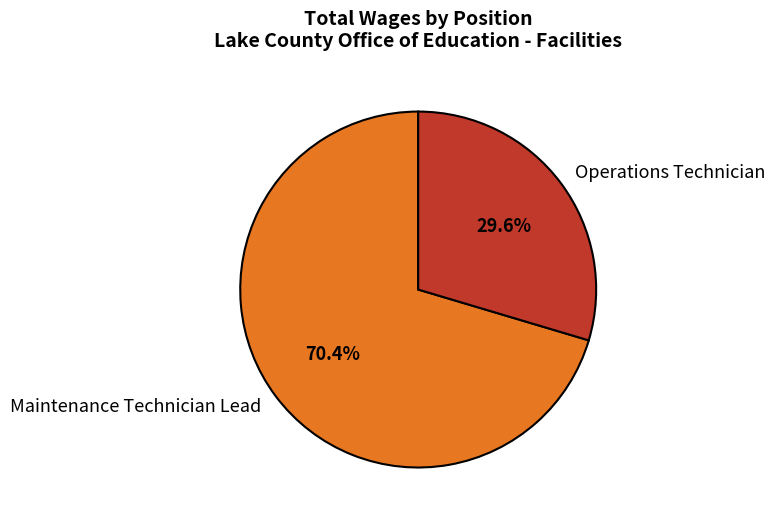

Count the number of slices in the pie.

2